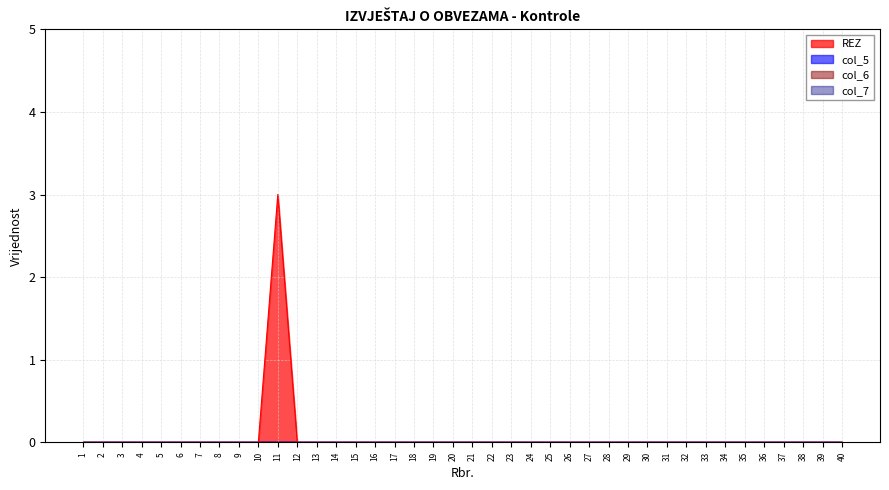

How many series are shown in this chart?

4